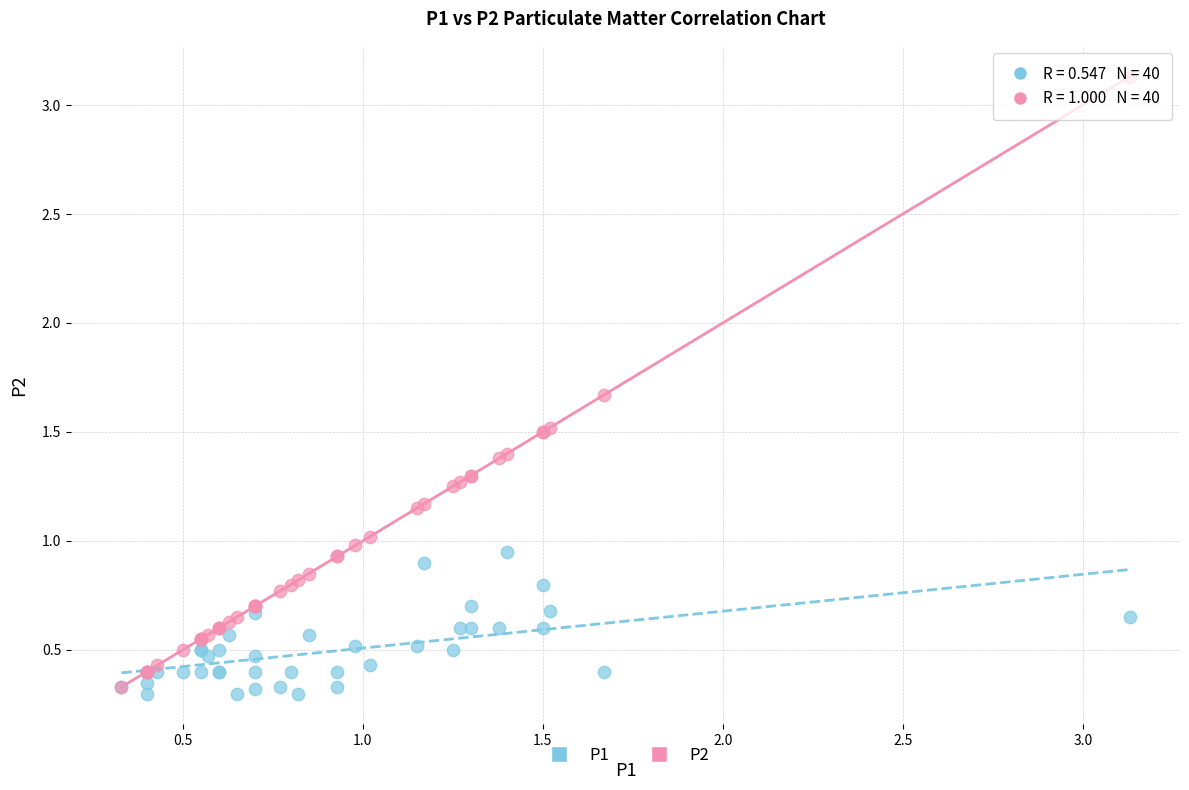

What are all the series names shown in the legend?

P1, P2